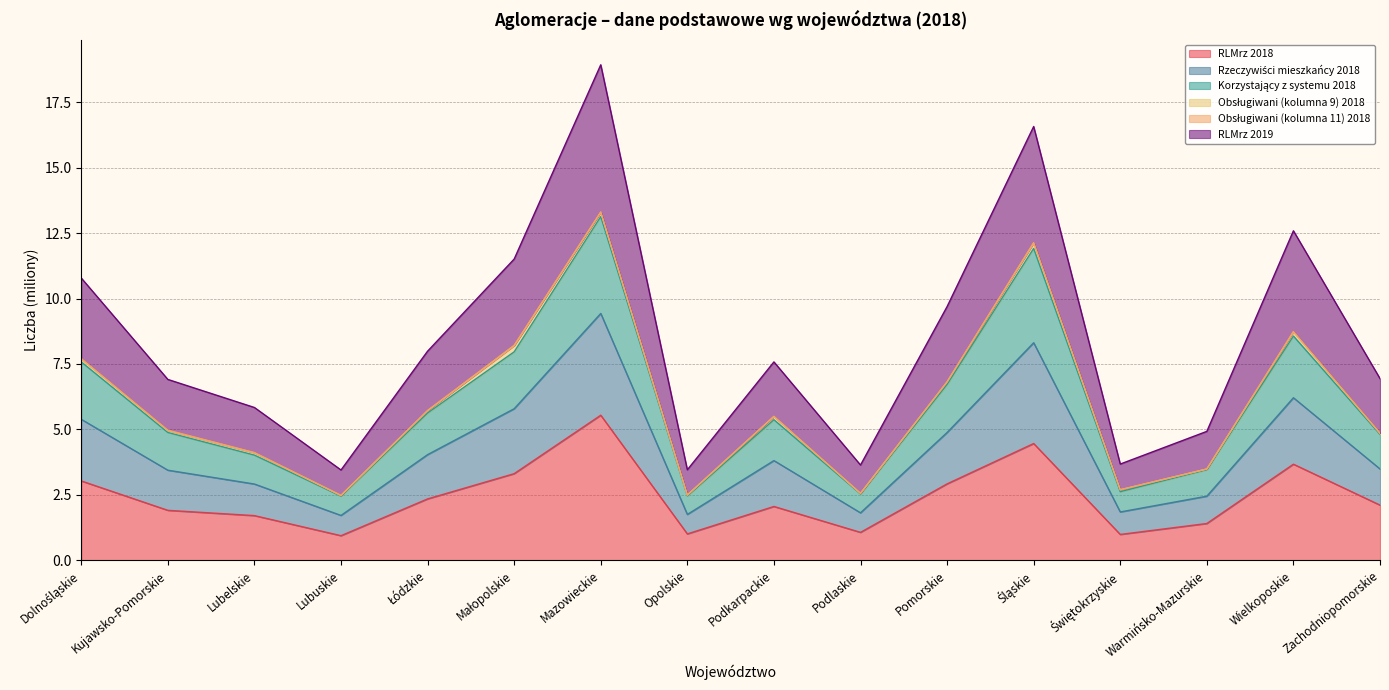

Does the chart have visible grid lines?

Yes